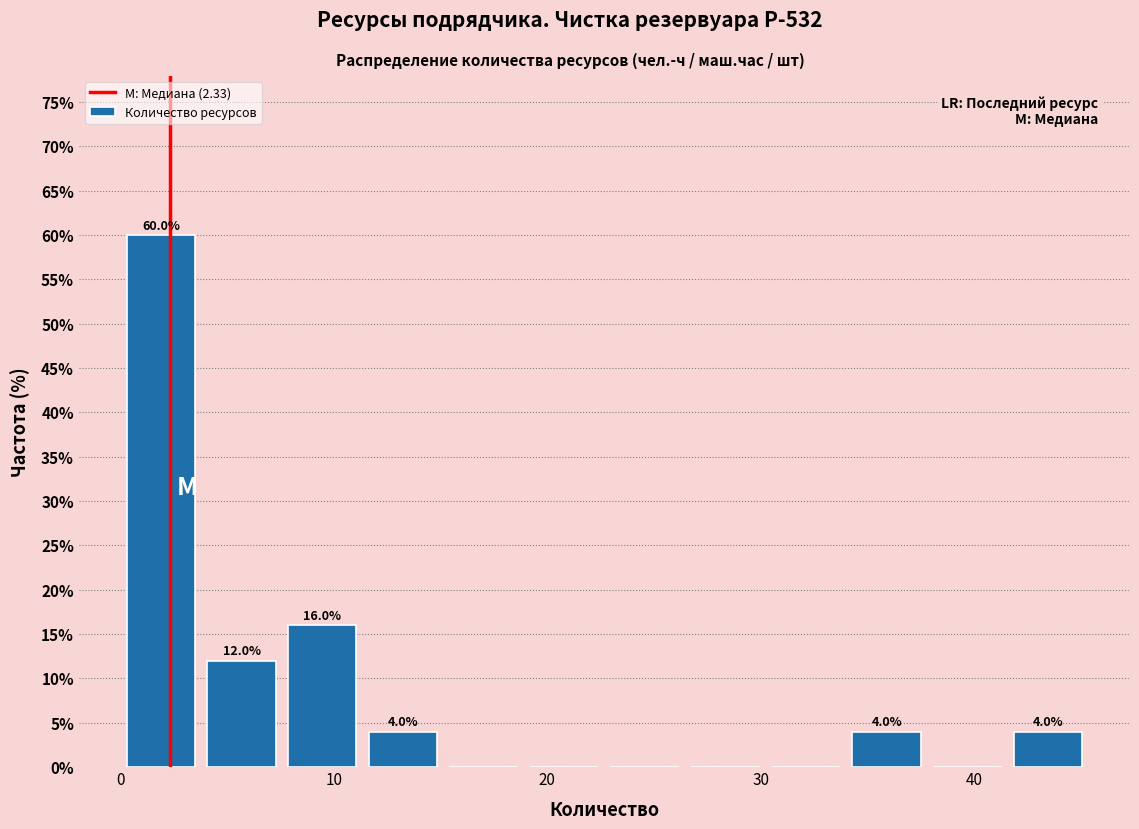

Read against the x-axis, roughly where is the centre of the tallest bar?

2